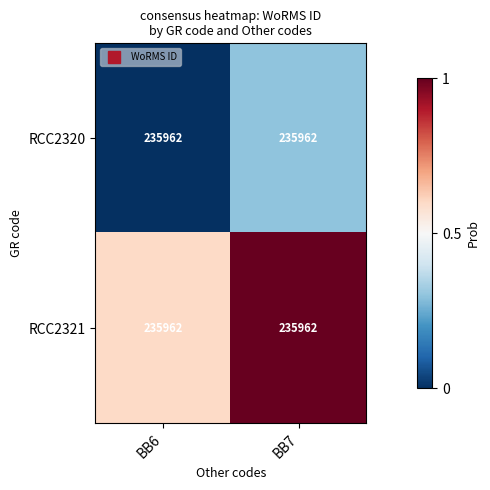

True or false: RCC2320 has a value of 0.0 at BB6.

True